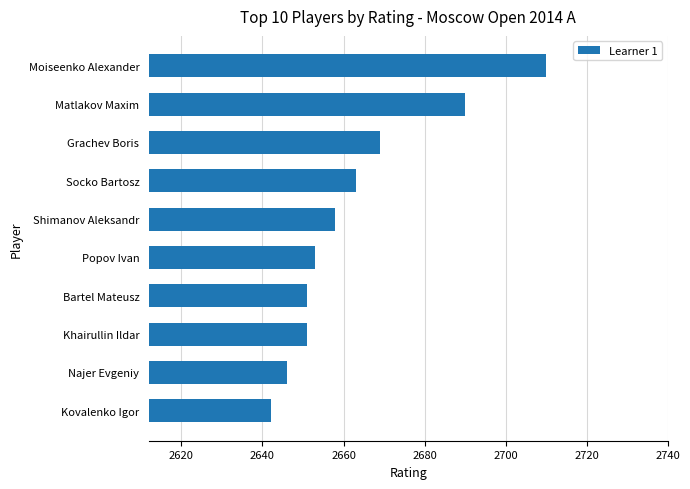

What is the average value?

2663